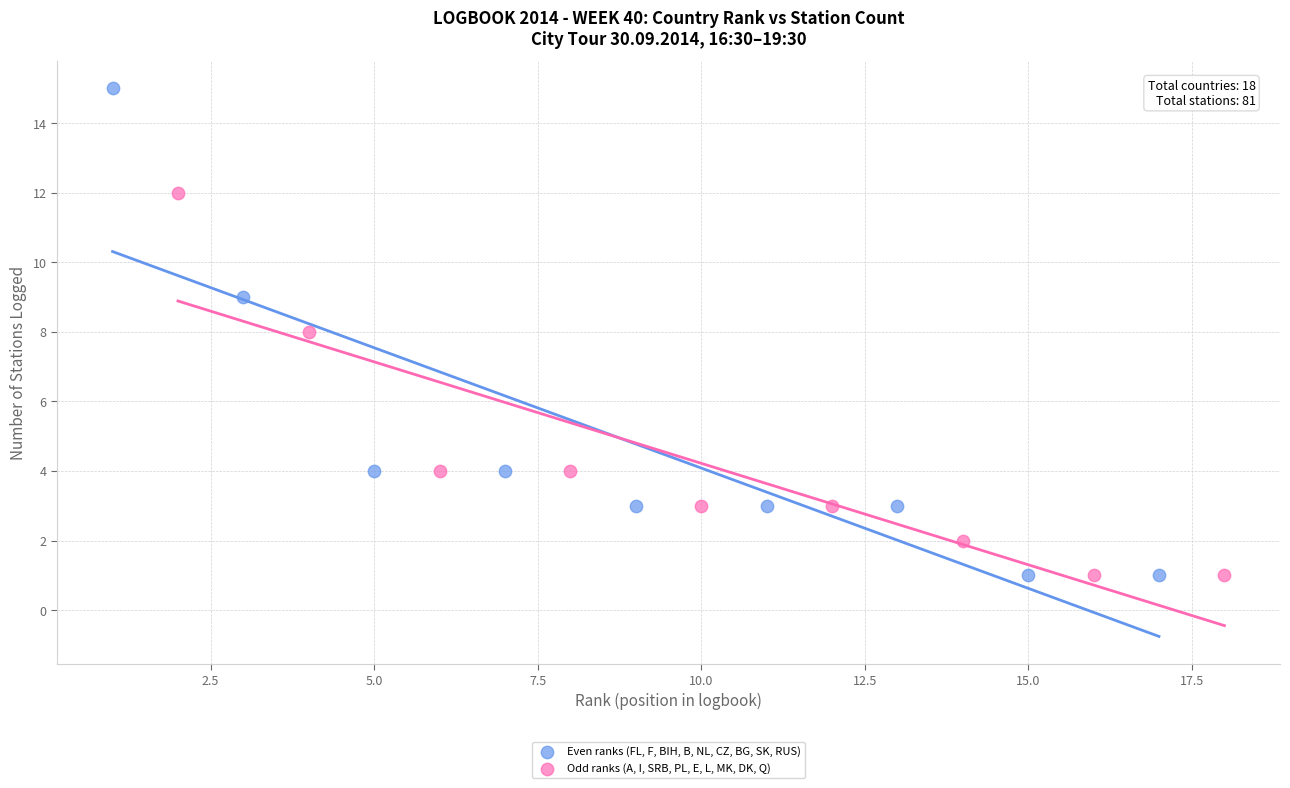

Which series reaches the maximum Y coordinate?

Even ranks (FL, F, BIH, B, NL, CZ, BG, SK, RUS)